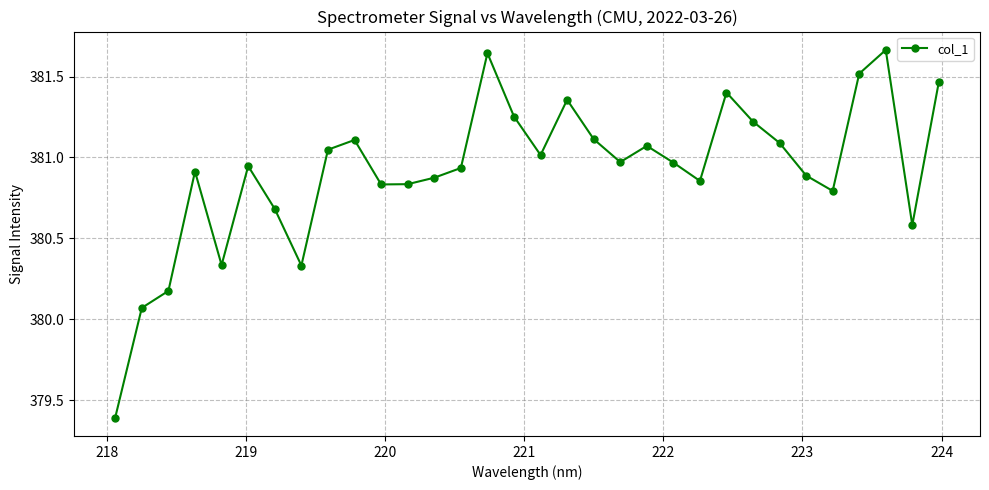

True or false: the data has more than 0 interior local peaks.

True